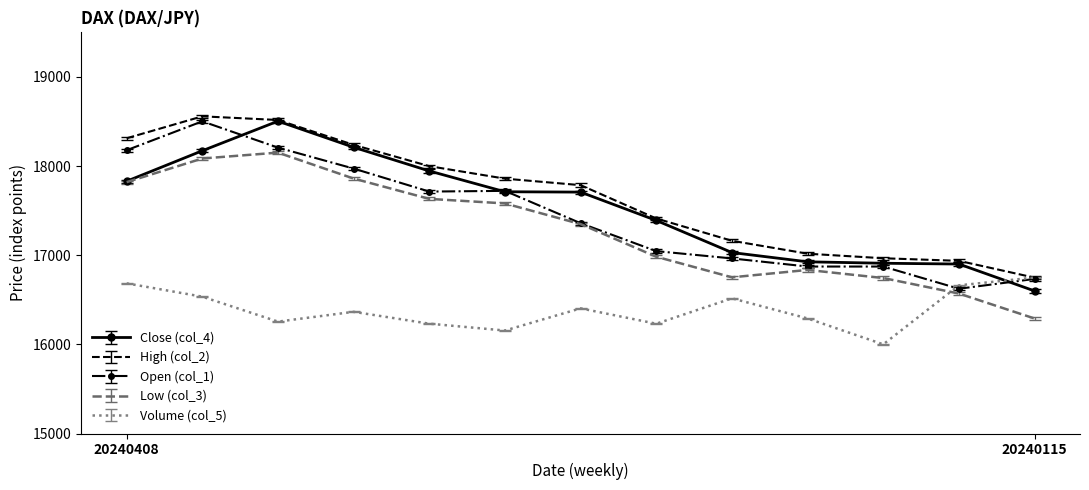

What is the highest value of the Low (col_3) series?

18151.0